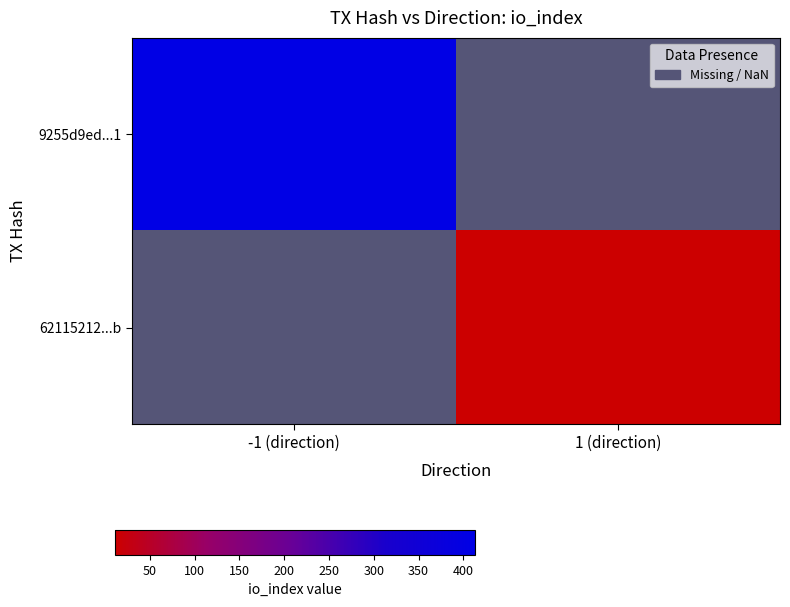

At how many categories does at least one series exceed 290?

1